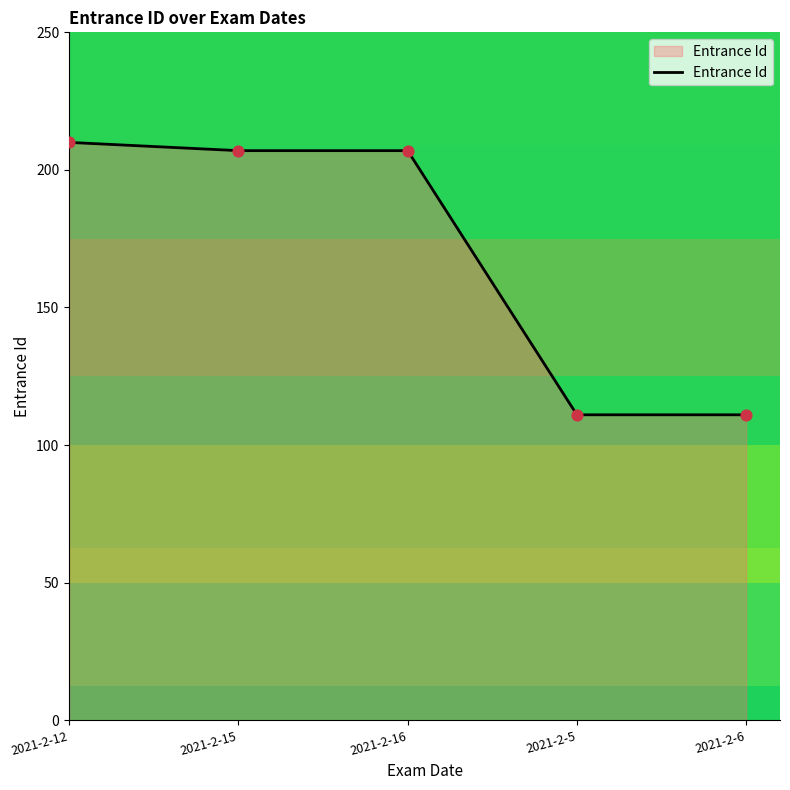

What is the ratio of the value at 2021-2-15 to the value at 2021-2-12?

1.0